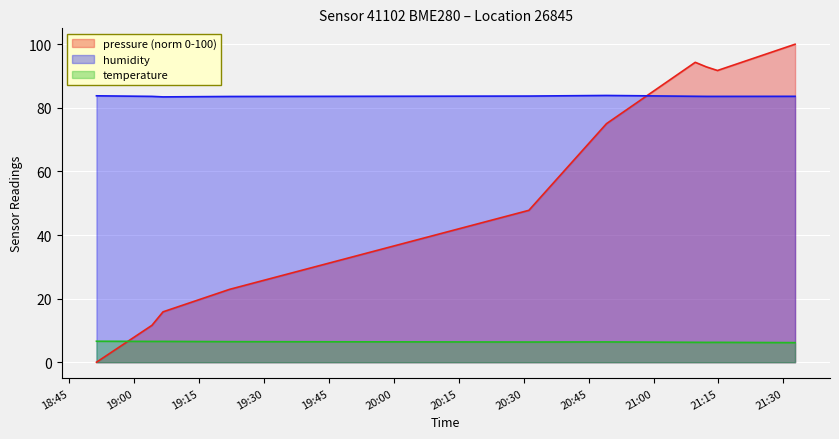

Reading right to left, transcribe all the data shown in this chart.

pressure: 100.0	91.7	92.9	94.3	75.0	47.8	22.9	15.8	11.6	0.0
temperature: 6.2	6.2	6.2	6.3	6.4	6.3	6.5	6.5	6.5	6.6
humidity: 83.6	83.6	83.6	83.6	83.9	83.7	83.6	83.4	83.6	83.8